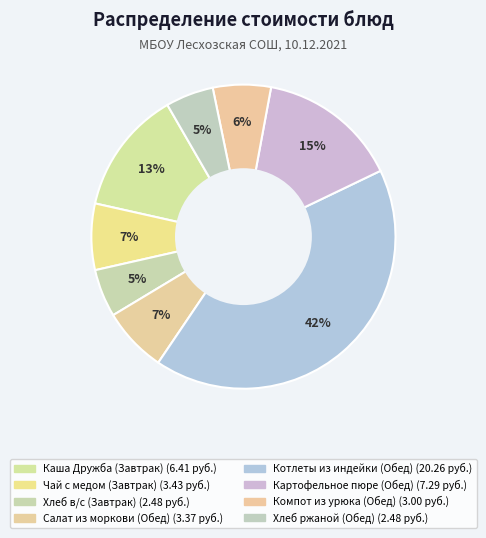

Count the number of slices in the pie.

8